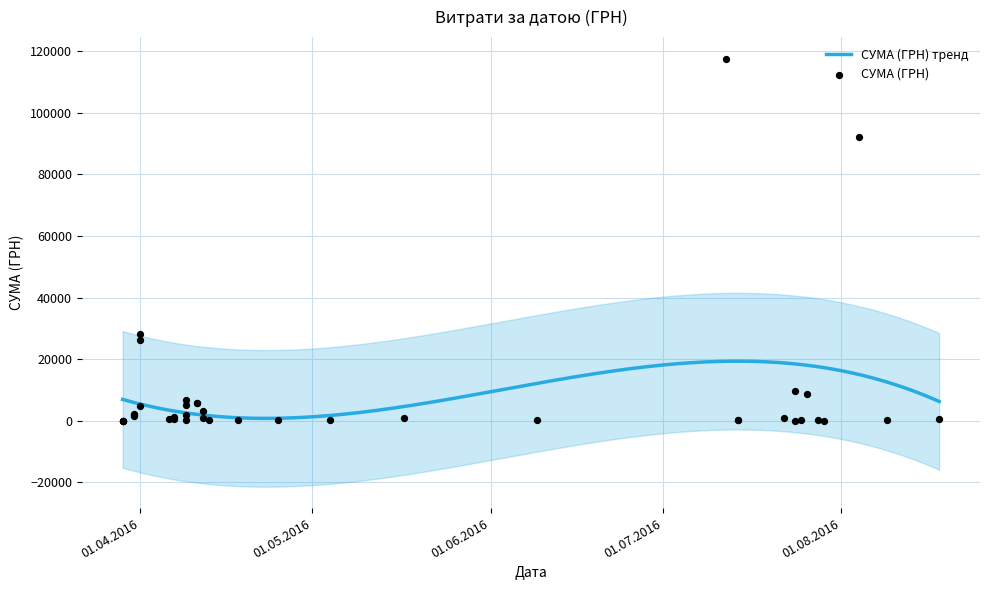

What is the change in value from 04.08.2016 to 12.07.2016?

+25569.9